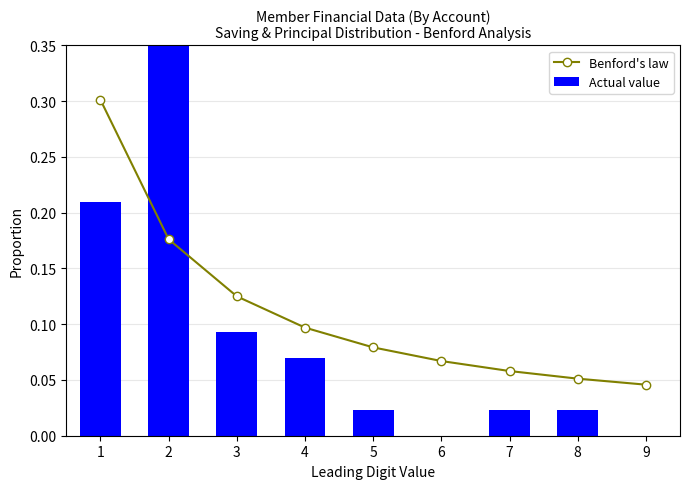

How many distinct data groups are displayed?

2